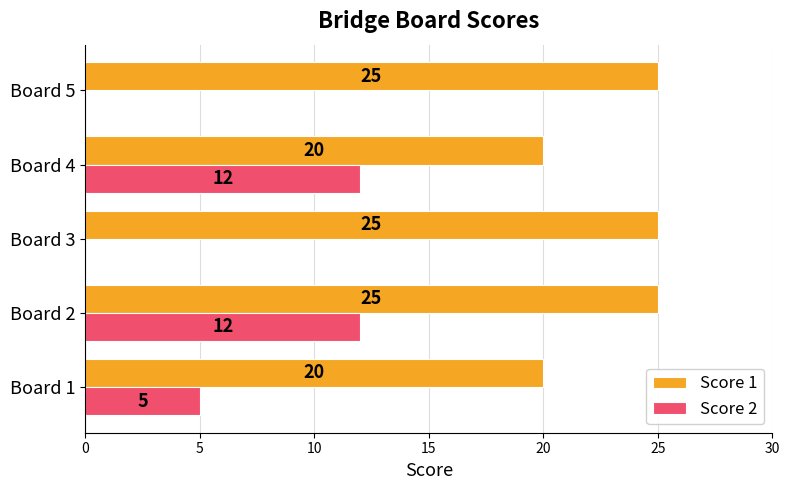

How many distinct data groups are displayed?

2